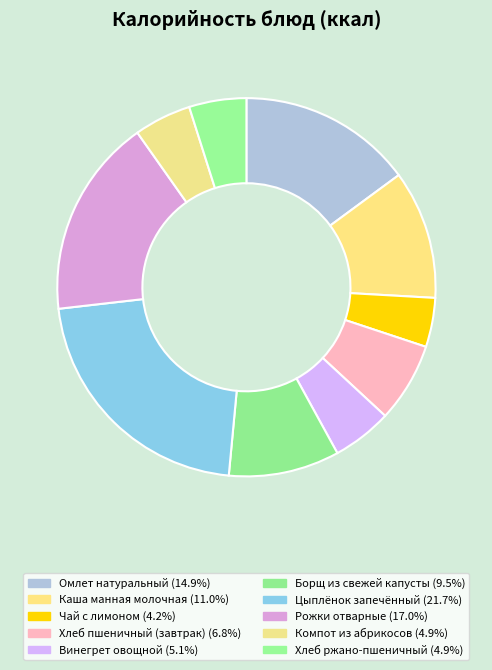

Which has a higher value, Цыплёнок запечённый or Рожки отварные?

Цыплёнок запечённый